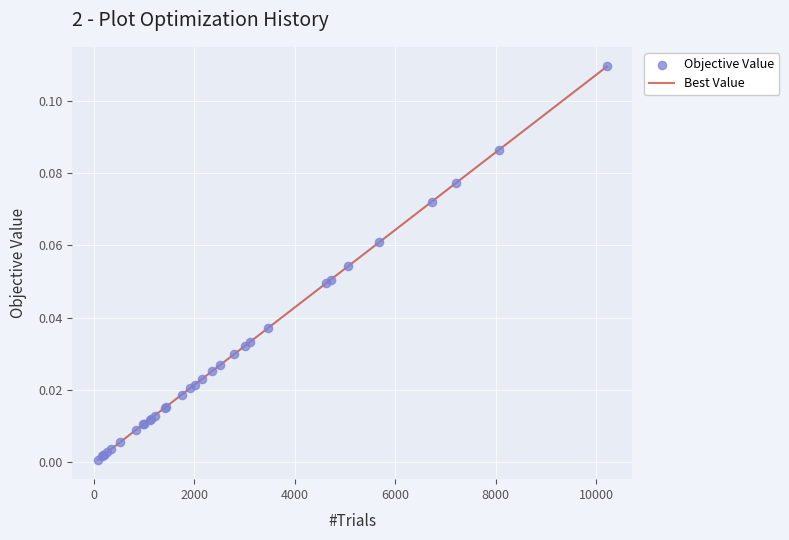

How many lines are shown in the chart?

1